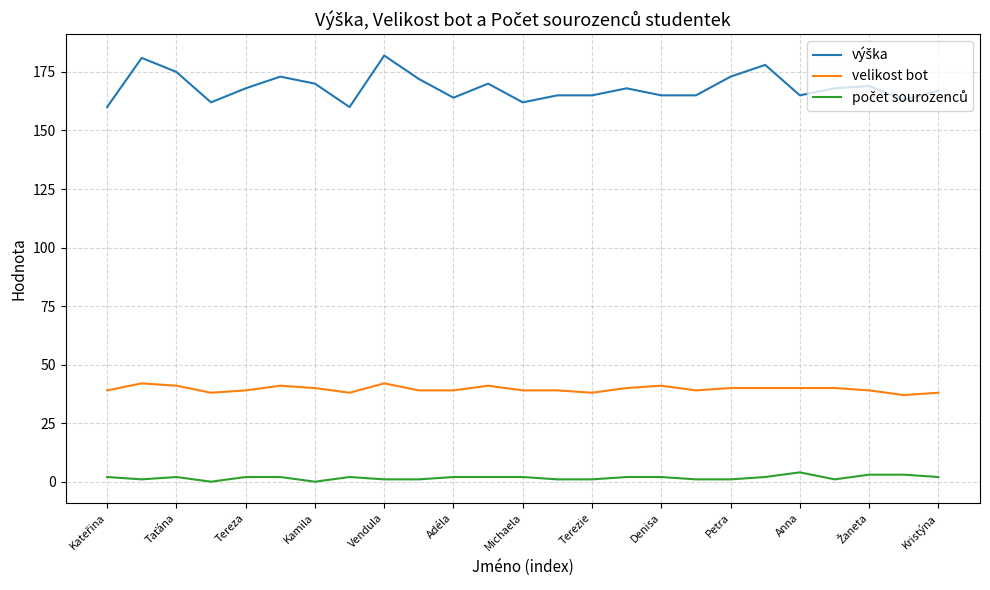

What is the maximum value shown in the chart?

182